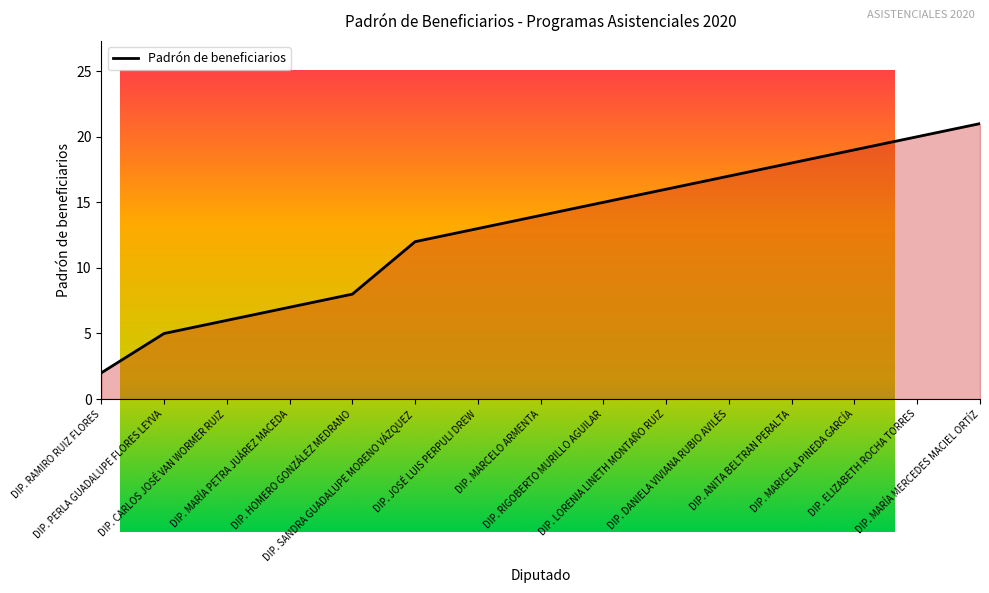

What is the average value?

13